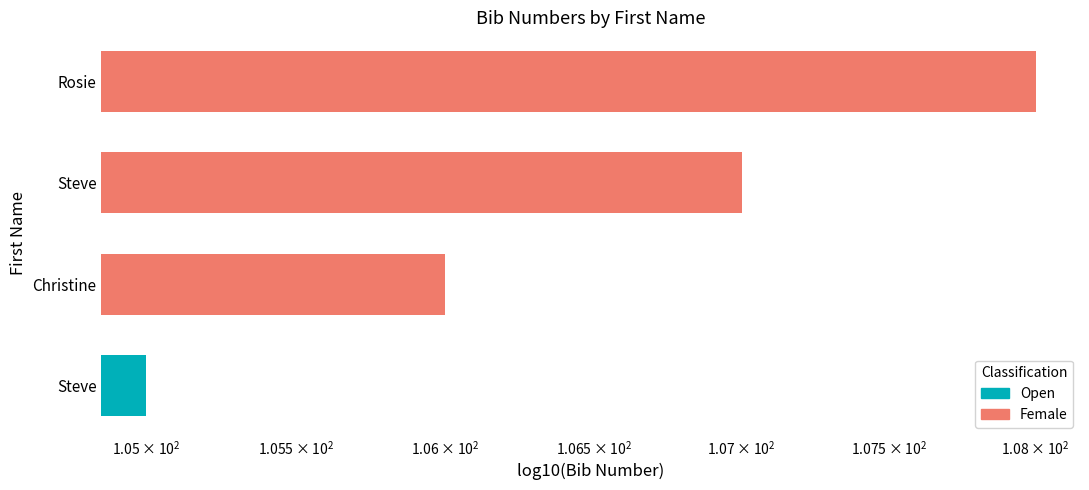

Rank the categories by value from highest to lowest.

Rosie, Steve, Christine, Steve